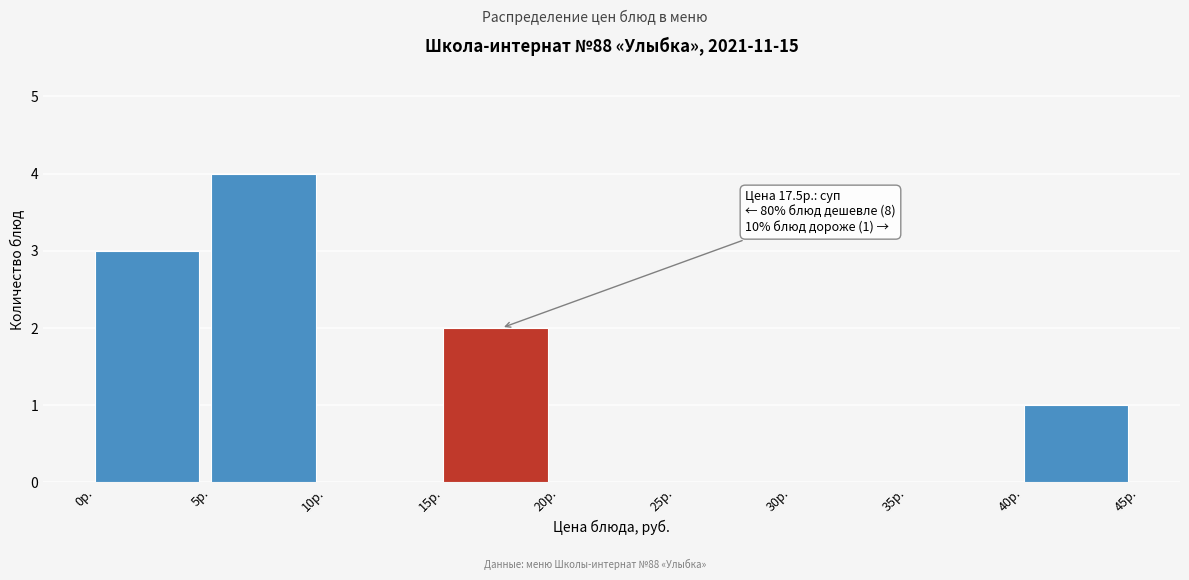

Which range on the x-axis has the tallest bar?

5 to 10